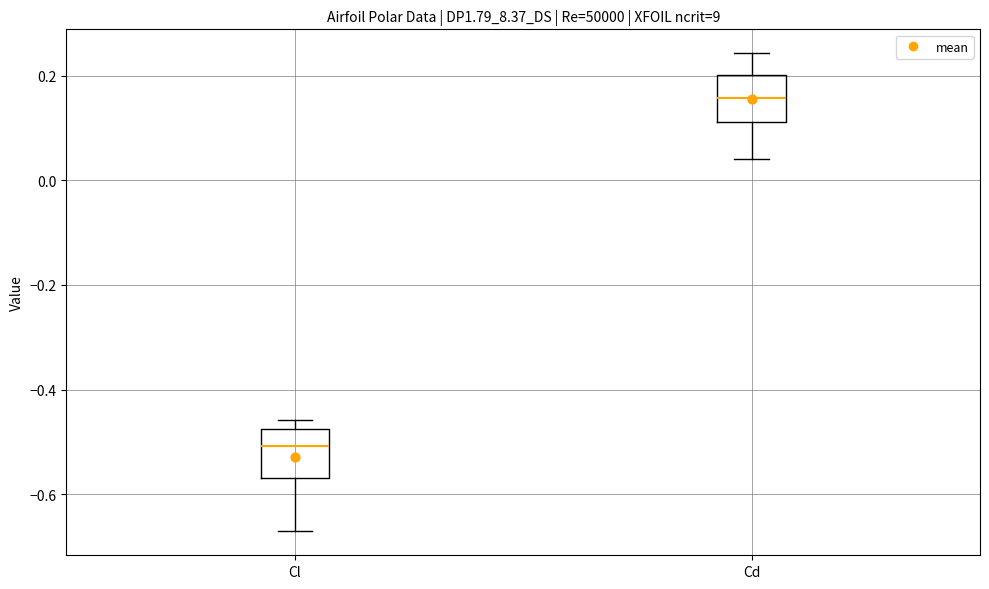

Where is the lower edge of the box for Cl on the y-axis? The values are not printed on the chart, so give them approximately, as read against the axis.

-0.56